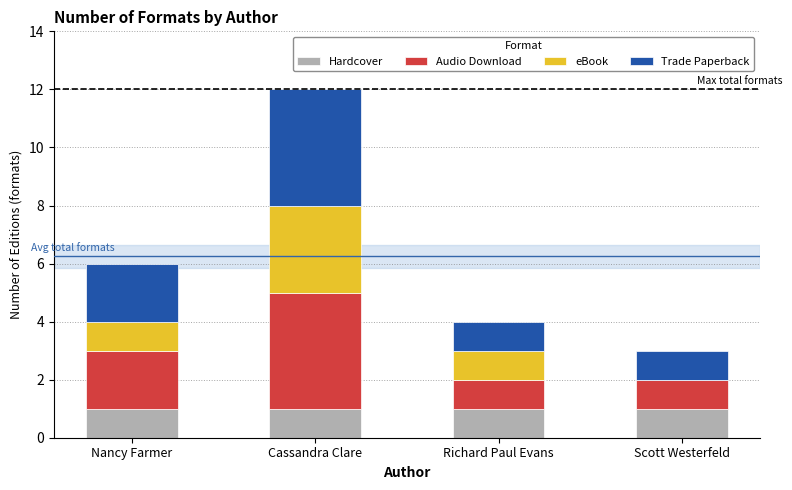

Reading left to right, transcribe the values for Hardcover.

Nancy Farmer=1	Cassandra Clare=1	Richard Paul Evans=1	Scott Westerfeld=1